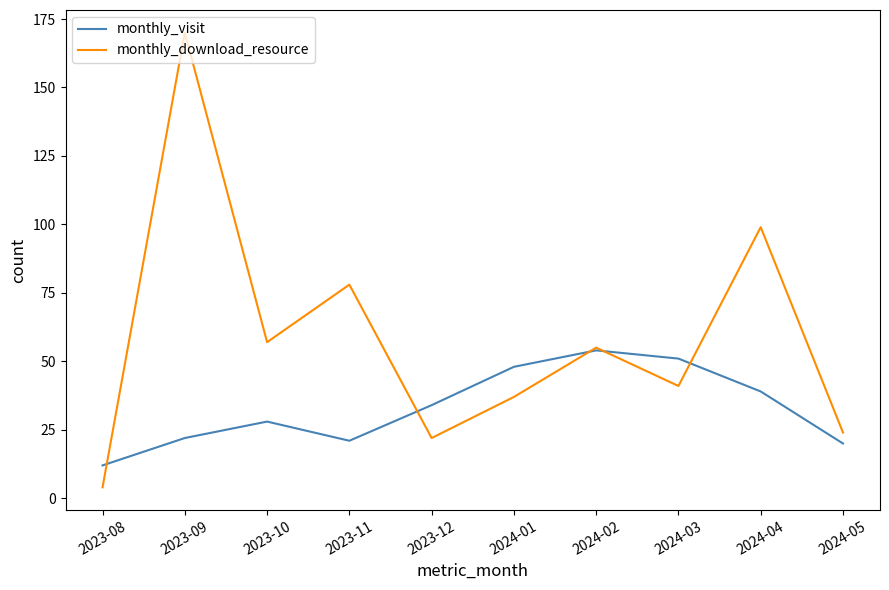

What is the minimum value shown in the chart?

4